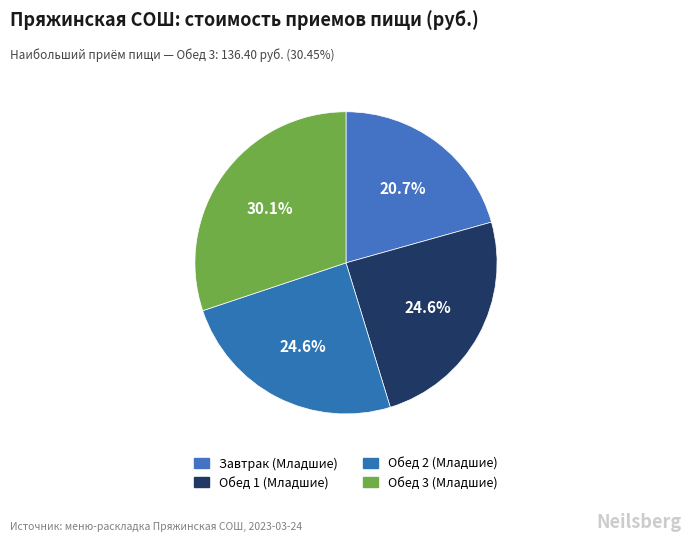

To the nearest percent, what portion does Завтрак (Младшие) represent?

21%